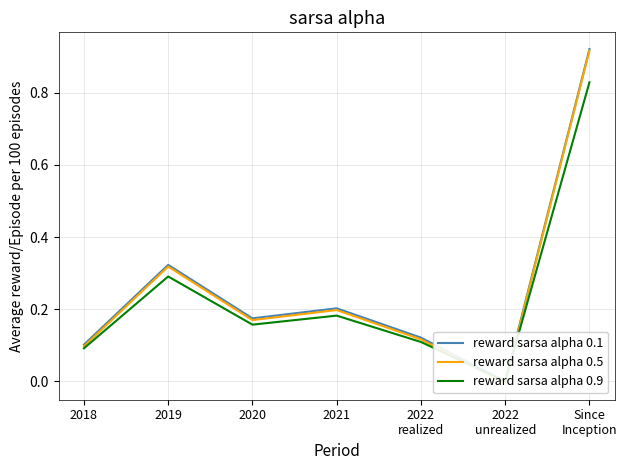

List the labels in order of reward sarsa alpha 0.1 value, smallest first.

2022
unrealized, 2018, 2022
realized, 2020, 2021, 2019, Since
Inception